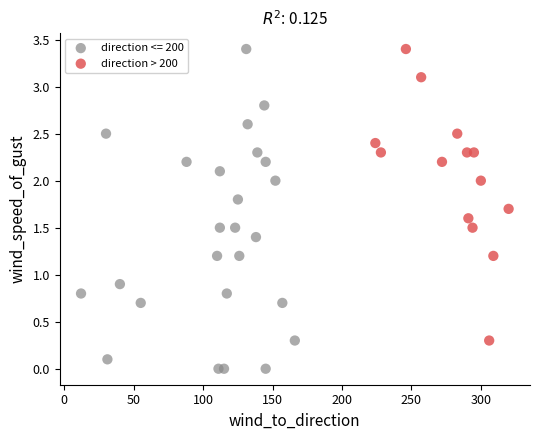

Which series has the widest spread of Y values?

direction <= 200